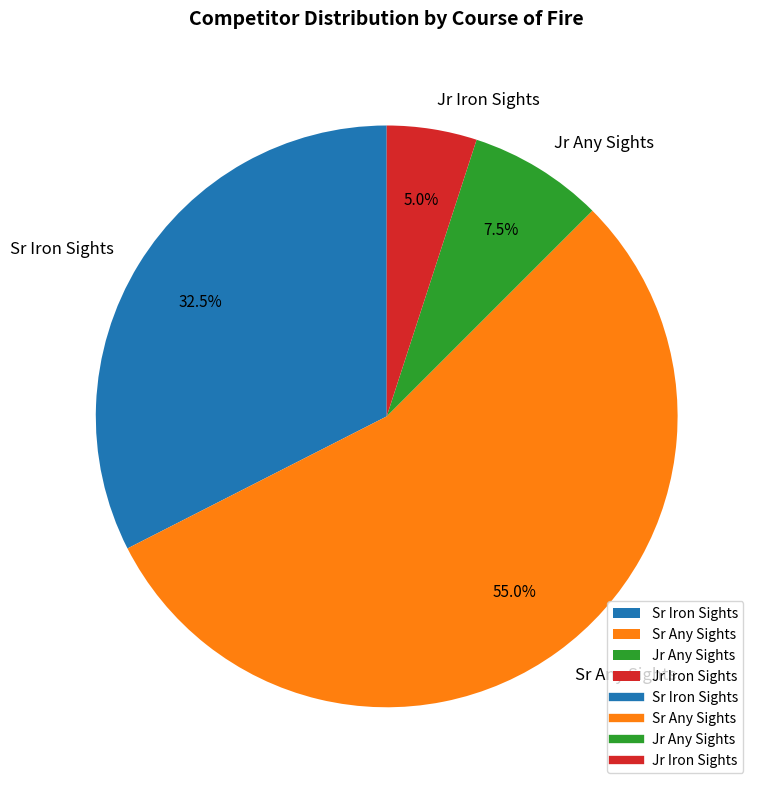

Is Jr Iron Sights the majority of the pie?

No